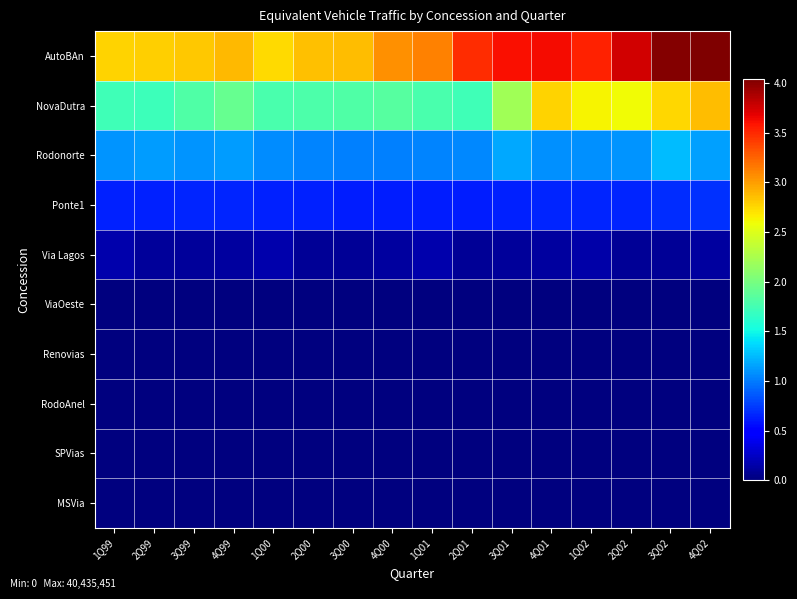

Reading left to right, what are all the values shown in this chart?

AutoBAn: 1Q99=27727115	2Q99=27848713	3Q99=28163645	4Q99=28902858	1Q00=27426387	2Q00=28473033	3Q00=28636690	4Q00=30605282	1Q01=31119063	2Q01=34818228	3Q01=36145440	4Q01=36294312	1Q02=35280230	2Q02=37473850	3Q02=40219105	4Q02=40435451
NovaDutra: 1Q99=17291960	2Q99=17112689	3Q99=18121645	4Q99=19184551	1Q00=17771534	2Q00=17858566	3Q00=18155586	4Q00=18360281	1Q01=17699760	2Q01=17250015	3Q01=22063681	4Q01=27726896	1Q02=26262646	2Q02=26039496	3Q02=27495011	4Q02=28746796
Rodonorte: 1Q99=10968952	2Q99=11302421	3Q99=11024776	4Q99=11282127	1Q00=10637539	2Q00=10324984	3Q00=10258095	4Q00=10195620	1Q01=10310467	2Q01=10528201	3Q01=11773469	4Q01=10806132	1Q02=10820313	2Q02=11046947	3Q02=12631441	4Q02=11493122
Ponte1: 1Q99=6350410	2Q99=6379179	3Q99=6600605	4Q99=6595993	1Q00=6450260	2Q00=6471012	3Q00=6180249	4Q00=6300110	1Q01=6261902	2Q01=6229191	3Q01=6424208	4Q01=6603264	1Q02=6490942	2Q02=6499134	3Q02=6807729	4Q02=6991496
Via Lagos: 1Q99=1724234	2Q99=963443	3Q99=1028136	4Q99=1160459	1Q00=1620280	2Q00=930889	3Q00=851100	4Q00=1107671	1Q01=1608230	2Q01=893510	3Q01=967254	4Q01=1135132	1Q02=1554943	2Q02=860695	3Q02=936587	4Q02=1201214
ViaOeste: 1Q99=0	2Q99=0	3Q99=0	4Q99=0	1Q00=0	2Q00=0	3Q00=0	4Q00=0	1Q01=0	2Q01=0	3Q01=0	4Q01=0	1Q02=0	2Q02=0	3Q02=0	4Q02=0
Renovias: 1Q99=0	2Q99=0	3Q99=0	4Q99=0	1Q00=0	2Q00=0	3Q00=0	4Q00=0	1Q01=0	2Q01=0	3Q01=0	4Q01=0	1Q02=0	2Q02=0	3Q02=0	4Q02=0
RodoAnel: 1Q99=0	2Q99=0	3Q99=0	4Q99=0	1Q00=0	2Q00=0	3Q00=0	4Q00=0	1Q01=0	2Q01=0	3Q01=0	4Q01=0	1Q02=0	2Q02=0	3Q02=0	4Q02=0
SPVias: 1Q99=0	2Q99=0	3Q99=0	4Q99=0	1Q00=0	2Q00=0	3Q00=0	4Q00=0	1Q01=0	2Q01=0	3Q01=0	4Q01=0	1Q02=0	2Q02=0	3Q02=0	4Q02=0
MSVia: 1Q99=0	2Q99=0	3Q99=0	4Q99=0	1Q00=0	2Q00=0	3Q00=0	4Q00=0	1Q01=0	2Q01=0	3Q01=0	4Q01=0	1Q02=0	2Q02=0	3Q02=0	4Q02=0